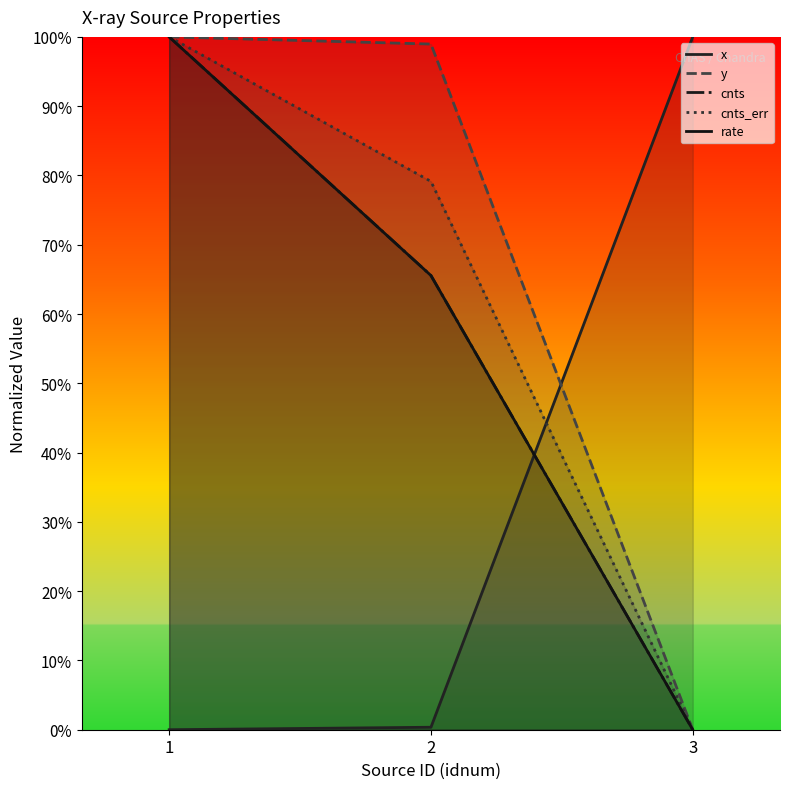

Which series has the largest total across all categories?

y